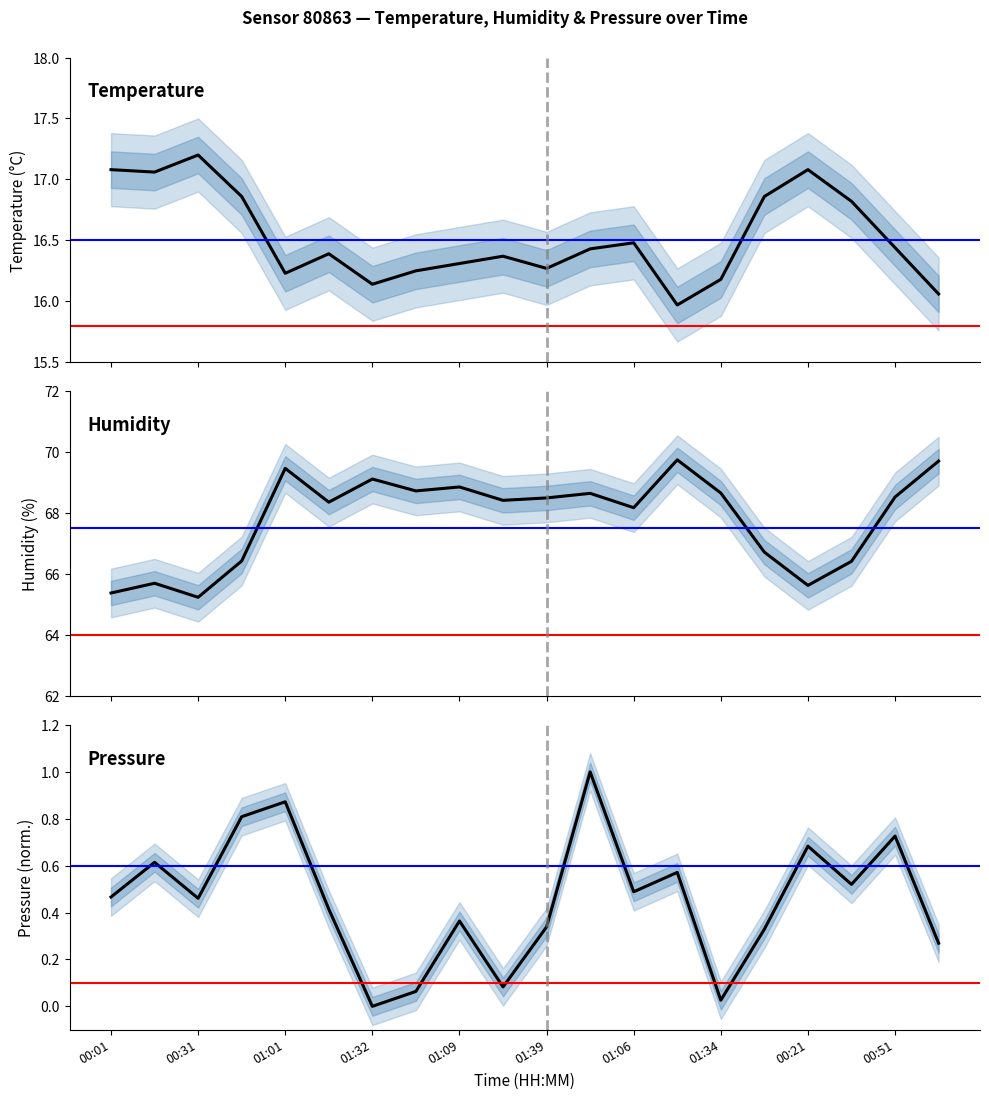

True or false: humidity and temperature intersect in this chart.

False